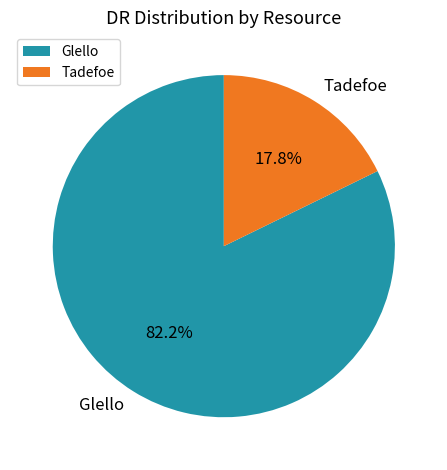

To the nearest percent, what is the difference between the Glello and Tadefoe slice percentages?

64%